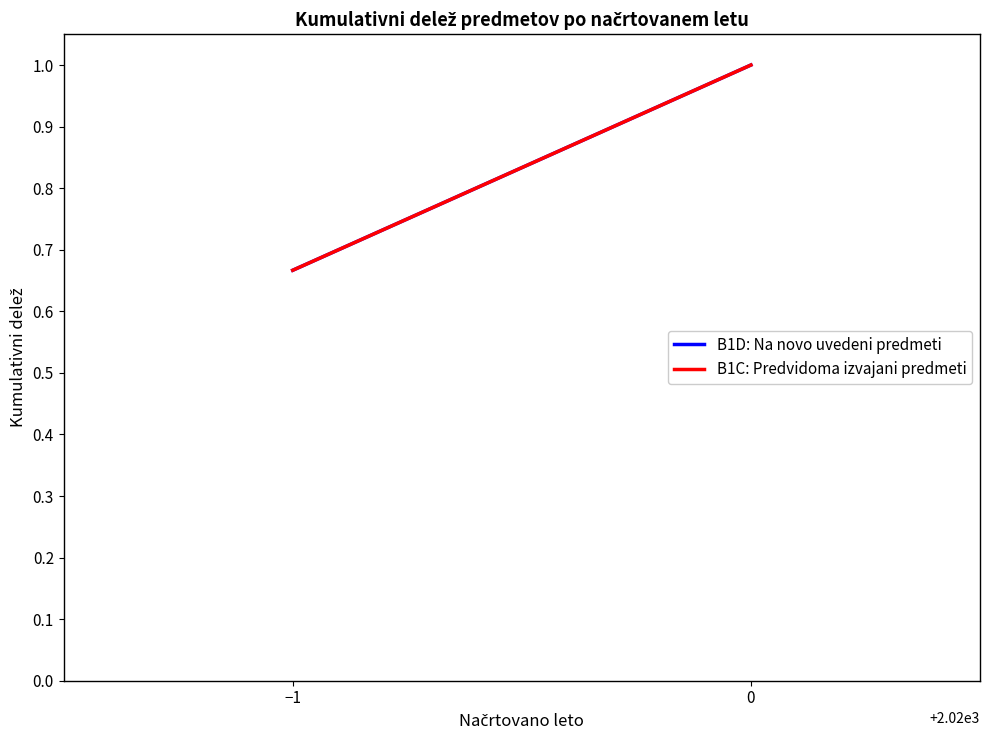

What is the difference between the B1C: Predvidoma izvajani predmeti values at 0 and −1?

0.3